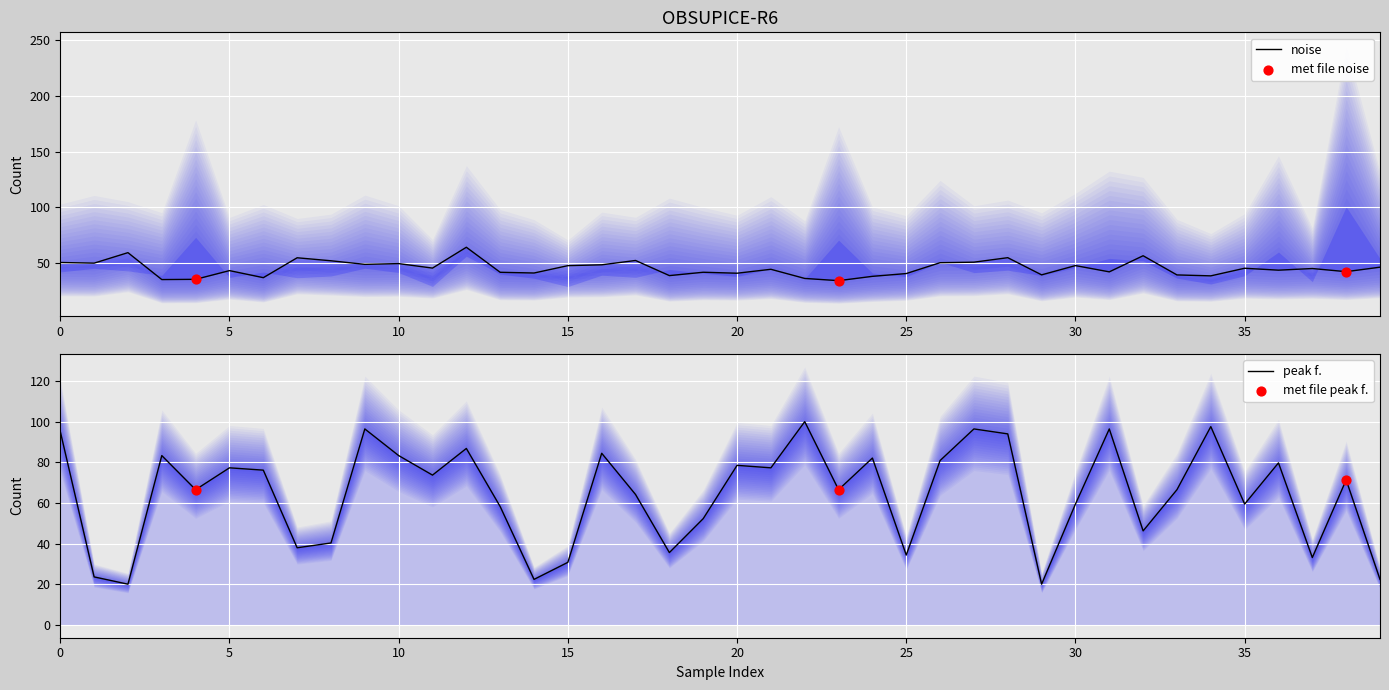

Which series contains the highest Y value?

peak f.